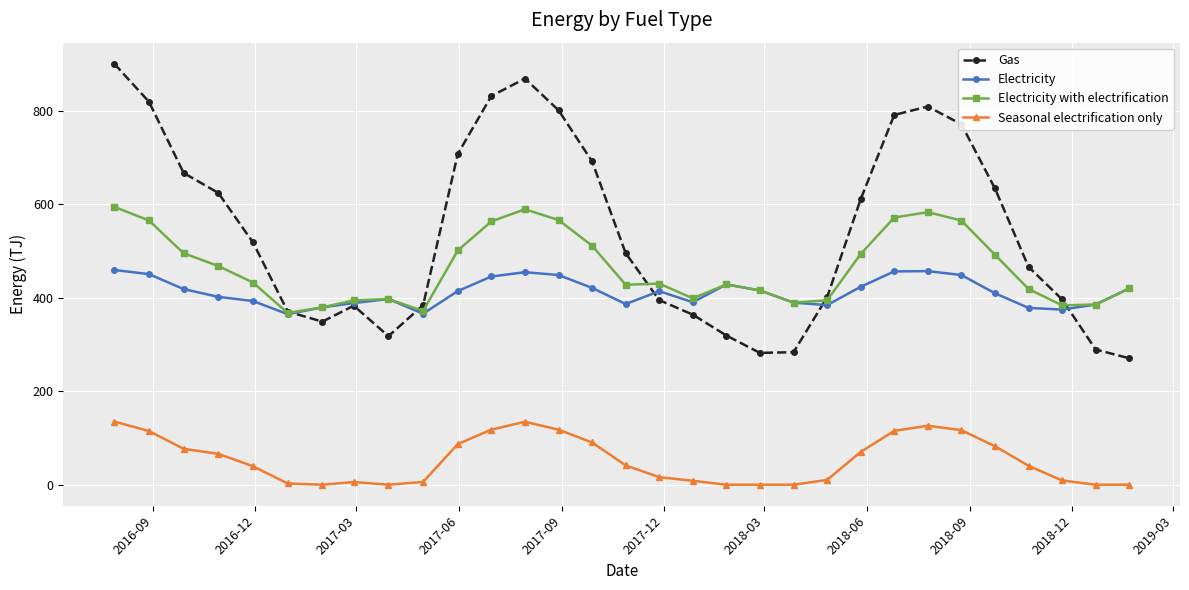

What is the value of the Gas point at the 24th from the left?

791.0